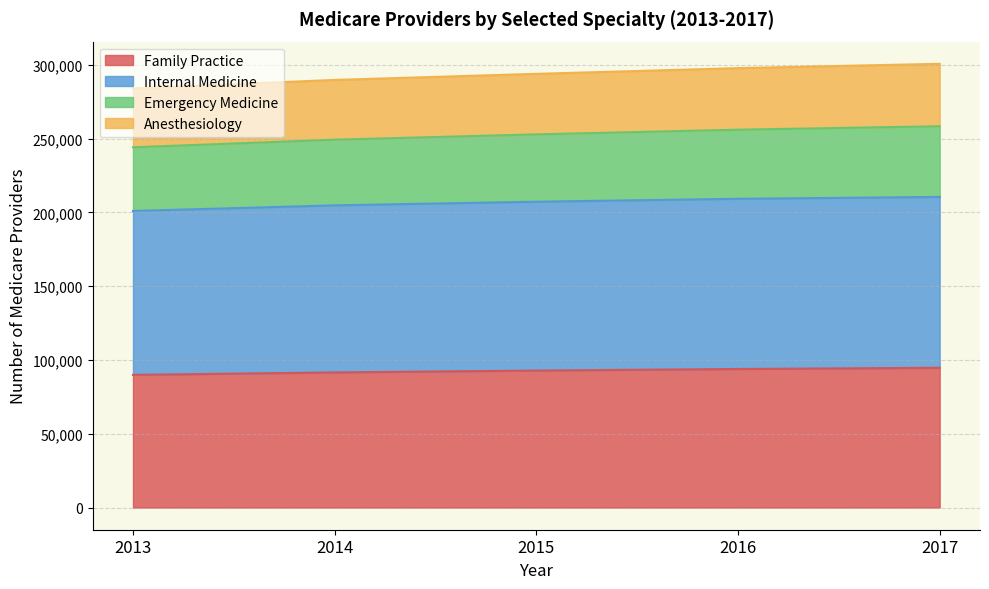

Between 2015 and 2017, which is larger?

2017